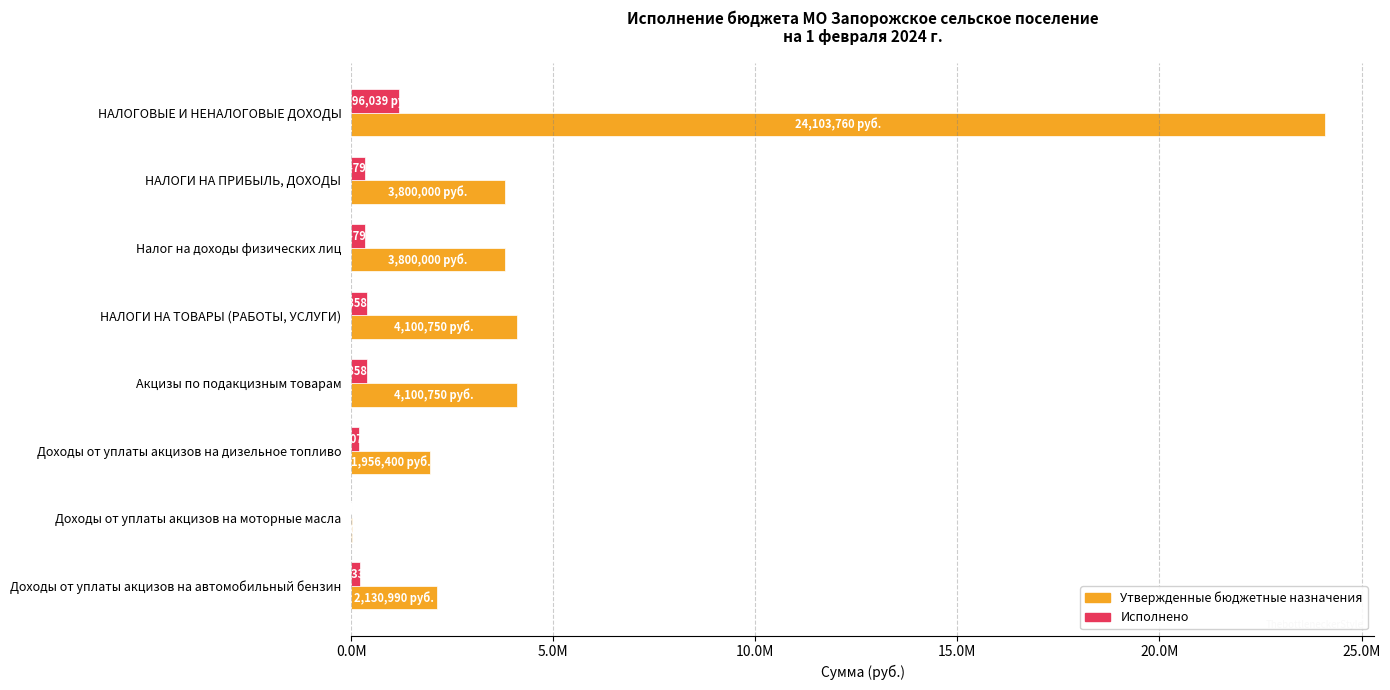

How many groups of bars are there?

8